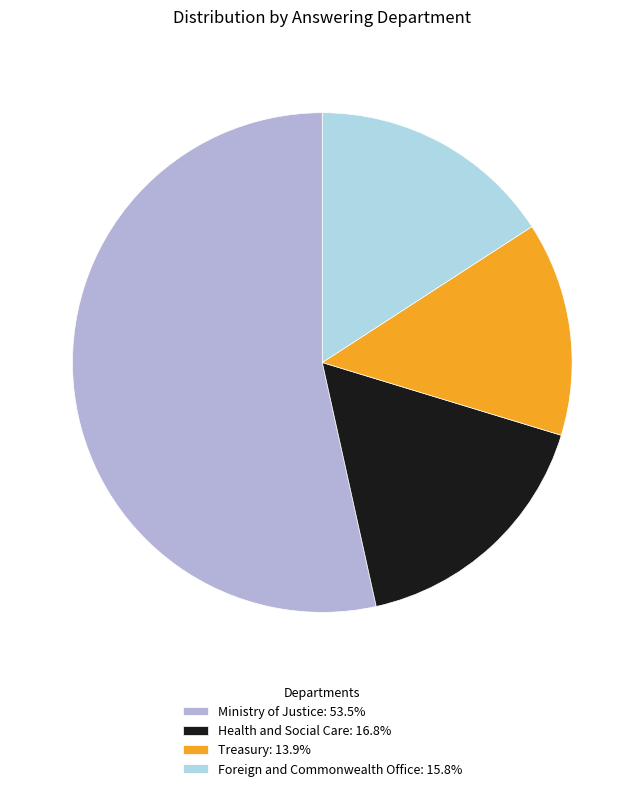

To the nearest percent, what is the difference between the Ministry of Justice and Foreign and Commonwealth Office slice percentages?

38%